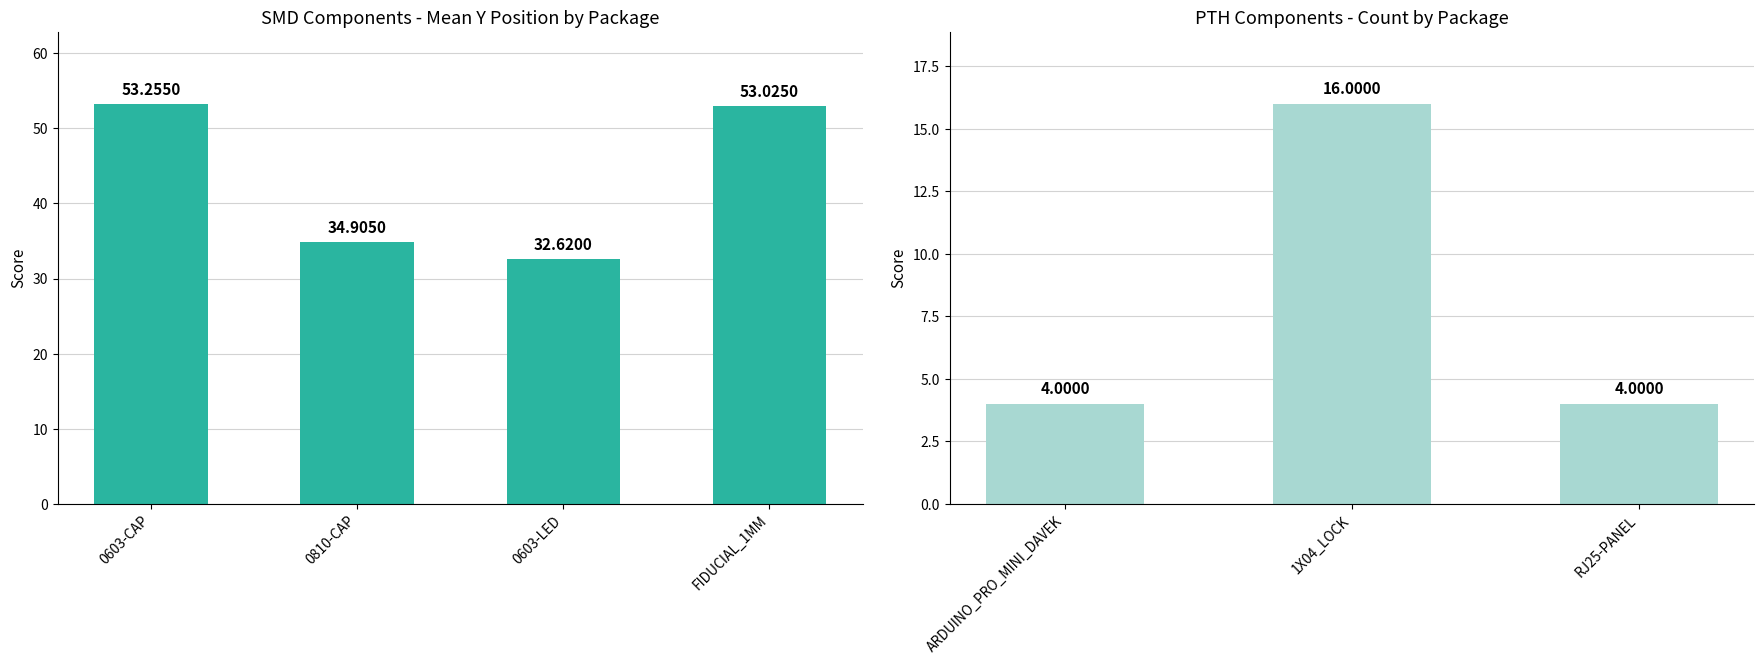

What position from the right is ARDUINO_PRO_MINI?

3